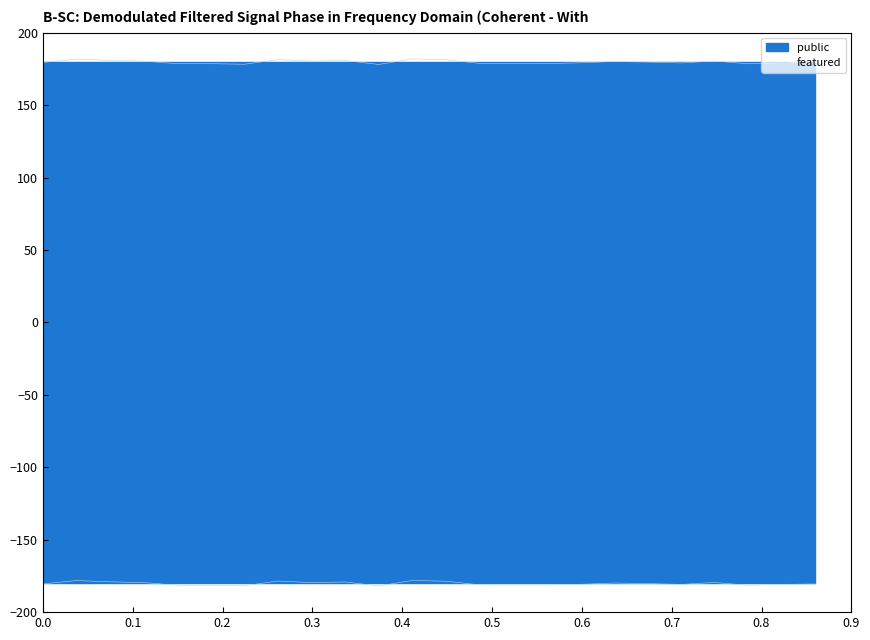

How many interior local peaks (higher than both neighbors) does the data have?

6